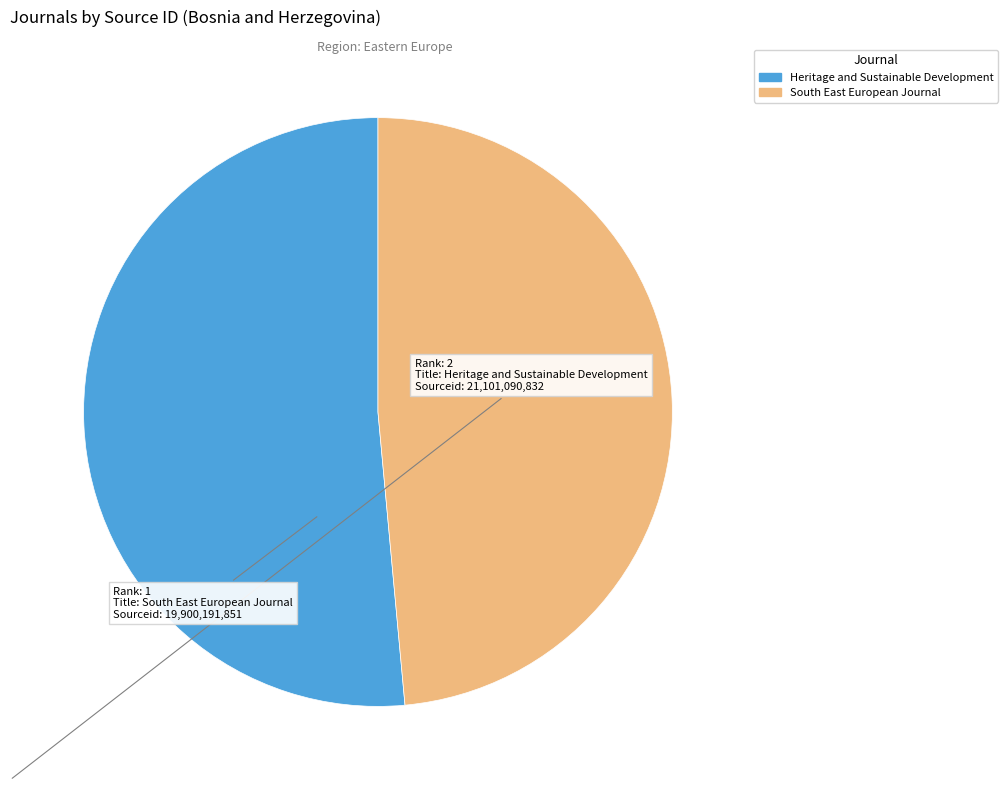

Is there any slice that represents more than half of the pie?

Yes